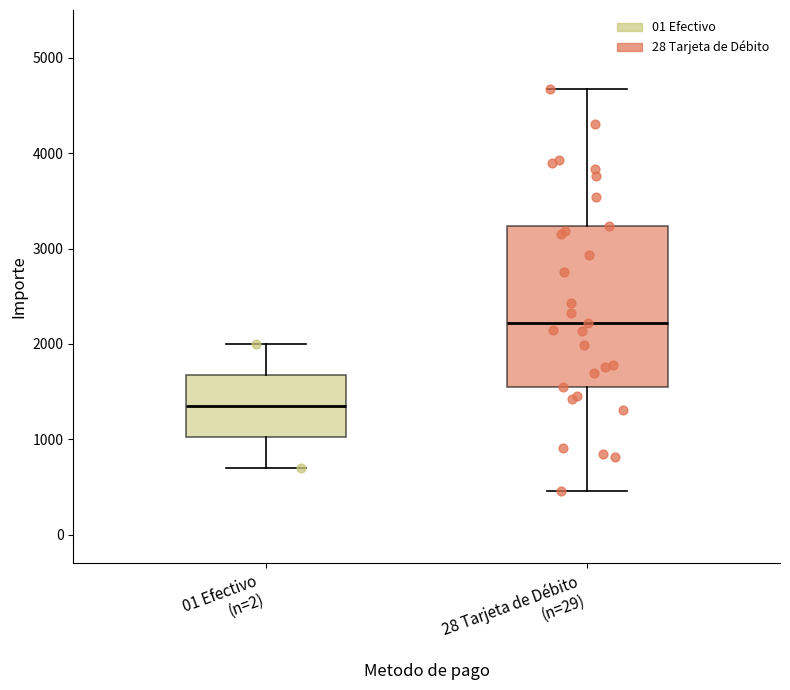

Reading left to right, transcribe this box plot: for each box, give where its median line is, the range the box spans, and where its two whiskers end, as read against the y-axis. The values are not printed on the chart, so give them approximately, as read against the axis.

01 Efectivo (n=2): median 1400, box 1000 to 1700, whiskers 700 to 2000
28 Tarjeta de Débito (n=29): median 2200, box 1600 to 3200, whiskers 500 to 4700